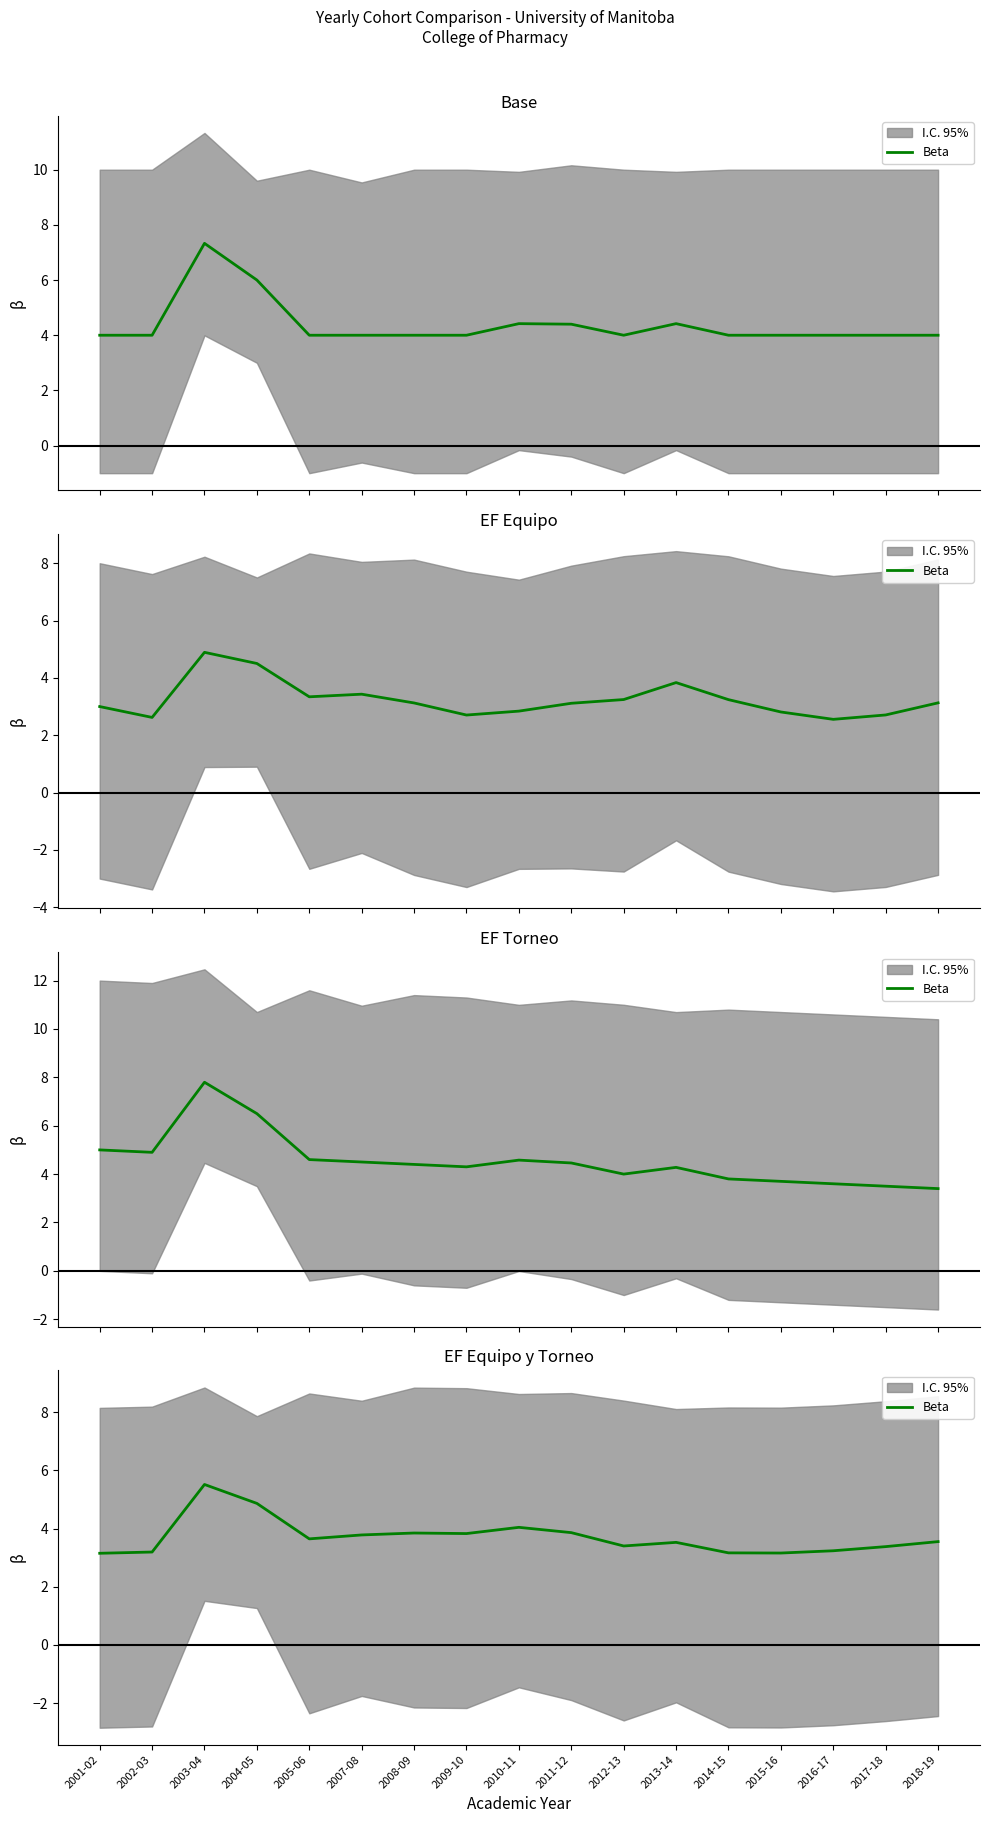

Reading left to right, list all the values displayed in this chart.

2001-02=3.1	2002-03=3.2	2003-04=5.5	2004-05=4.9	2005-06=3.6	2007-08=3.8	2008-09=3.8	2009-10=3.8	2010-11=4.0	2011-12=3.9	2012-13=3.4	2013-14=3.5	2014-15=3.2	2015-16=3.2	2016-17=3.2	2017-18=3.4	2018-19=3.6